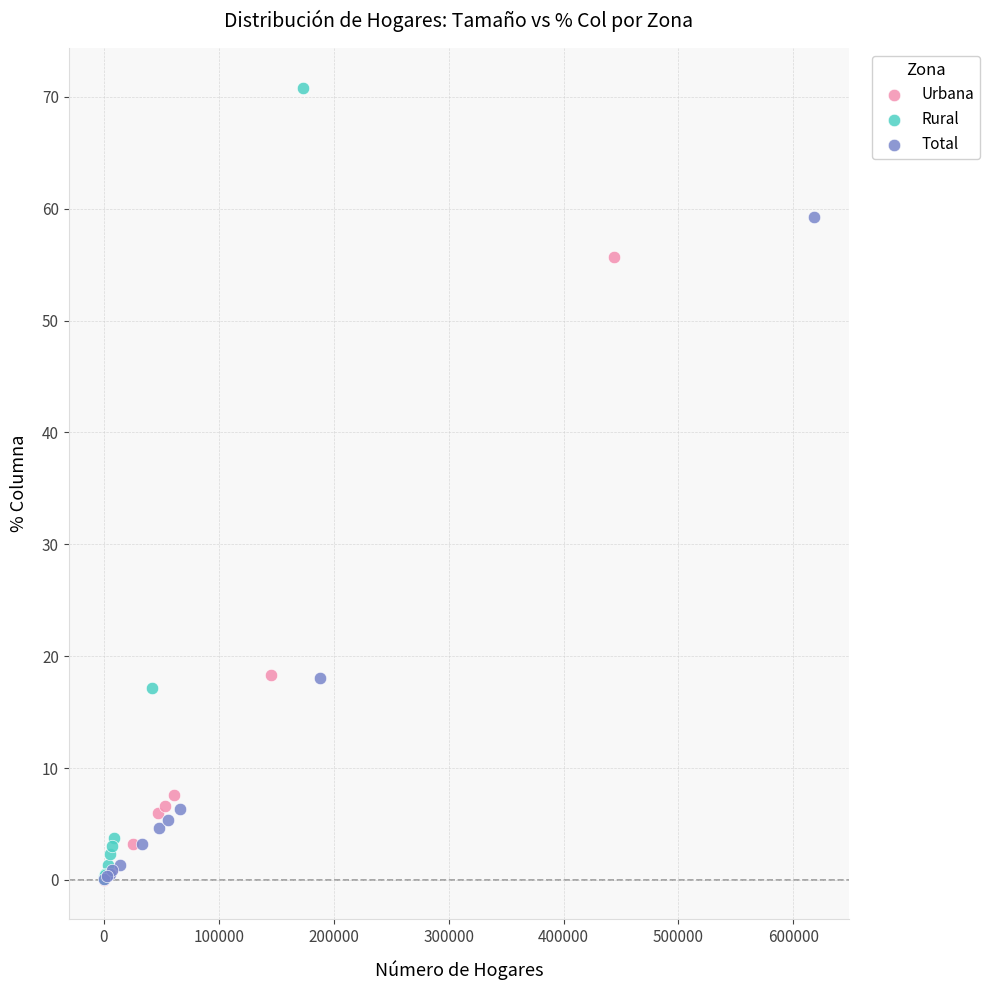

Which series reaches the maximum Y coordinate?

Rural